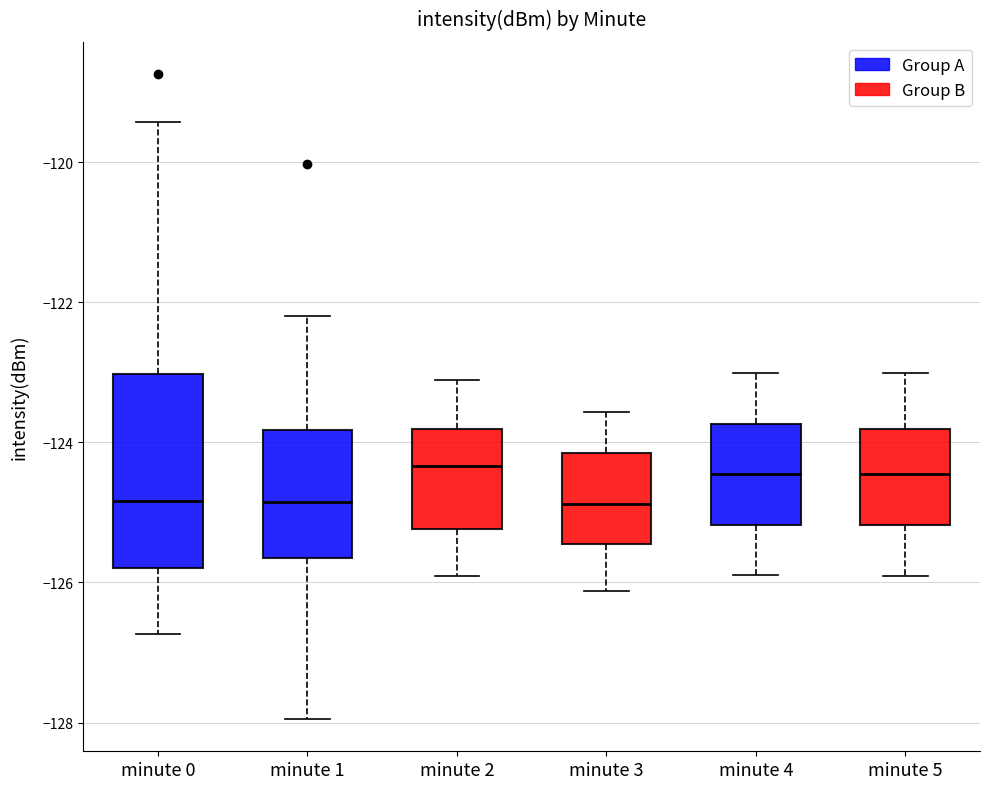

Where is the lower edge of the box for minute 4 on the y-axis? The values are not printed on the chart, so give them approximately, as read against the axis.

-125.2